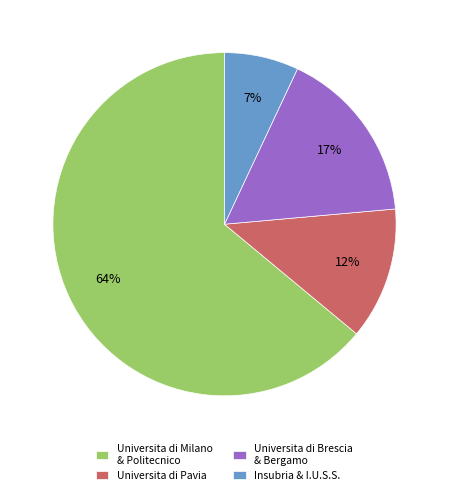

To the nearest percent, what is the difference between the largest and smallest slice percentages?

57%